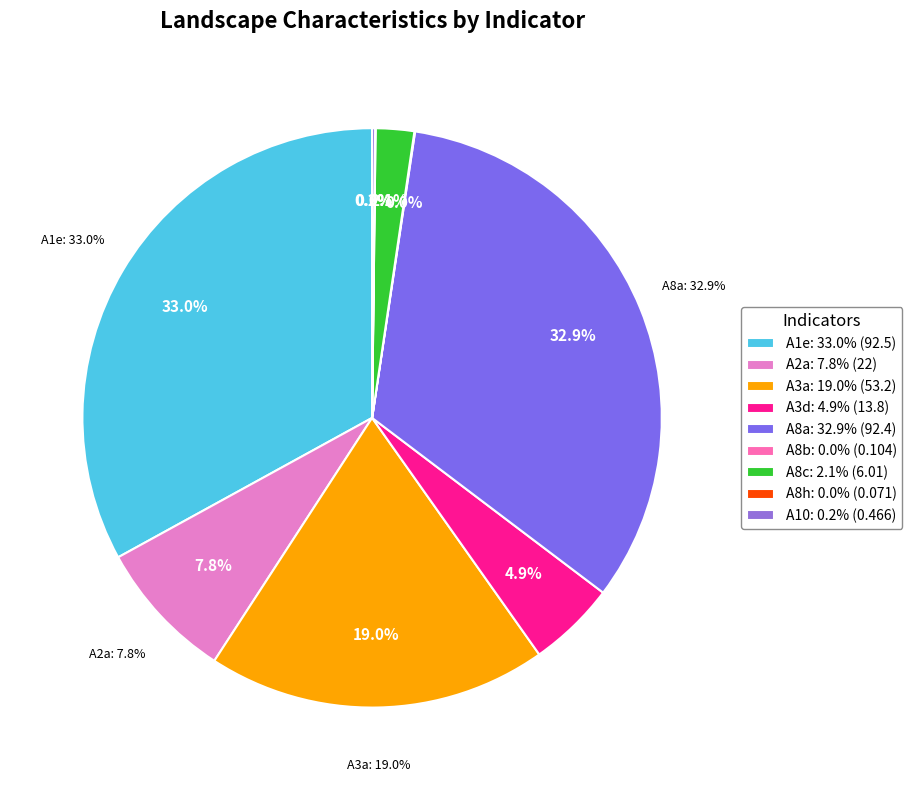

Does A3a account for over 50% of the chart?

No